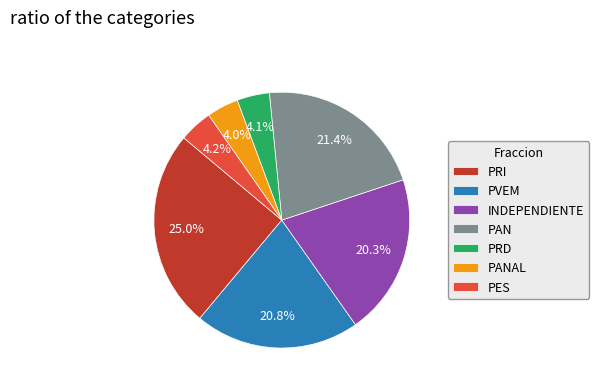

Which slice is the largest?

PRI